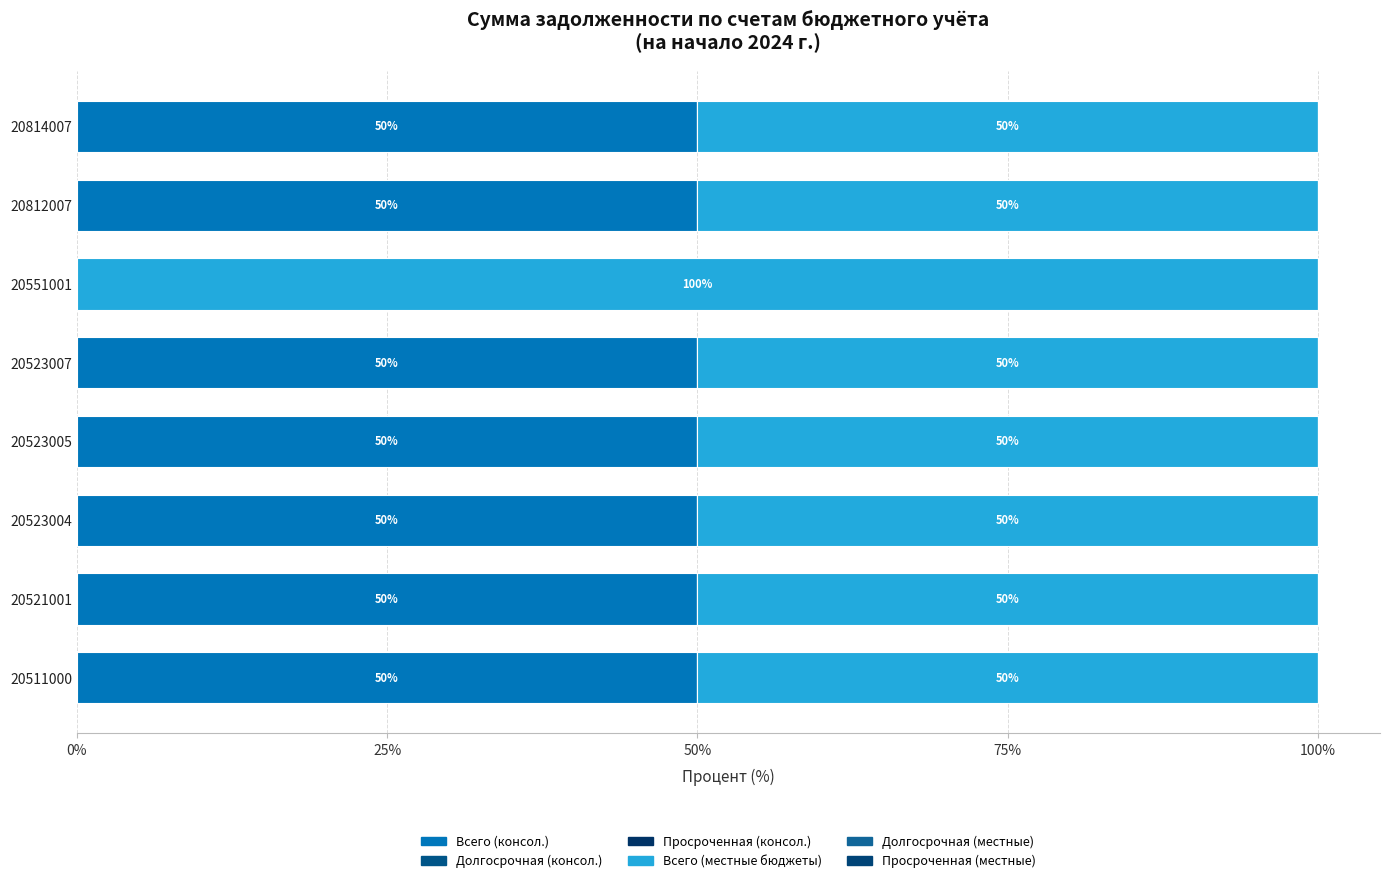

How many categories are shown in the chart?

8